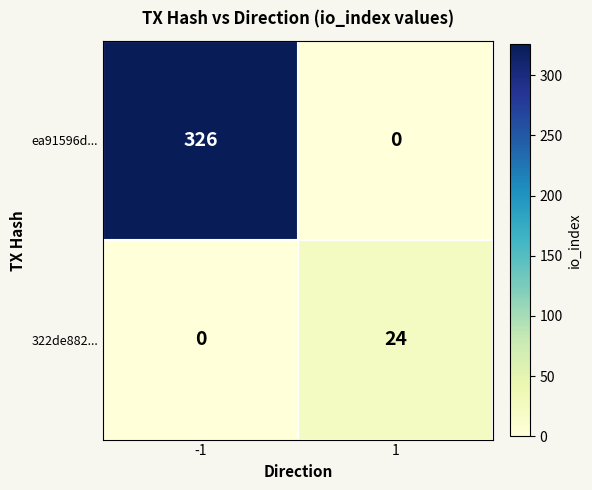

At which category does the chart reach its peak across all series?

-1